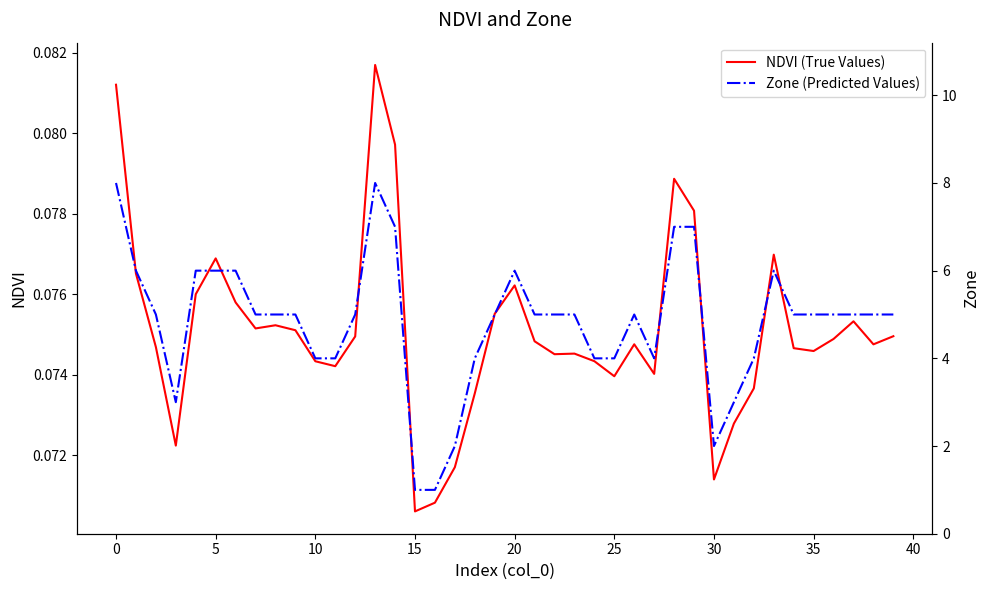

True or false: NDVI (True Values) has more than 2 points higher than both neighbors.

True